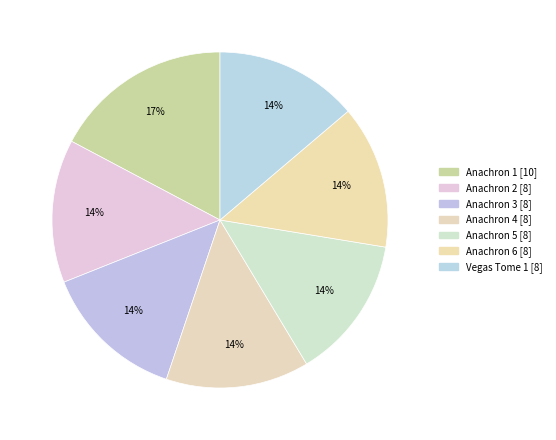

Is it true that Anachron 4 is 14% of the pie?

True